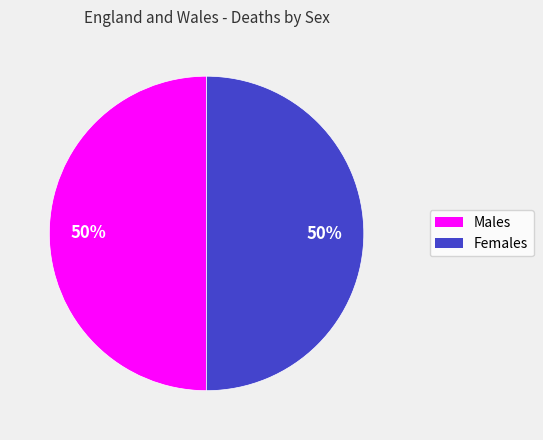

Approximately how many times larger is the value at Females compared to Males?

1.0